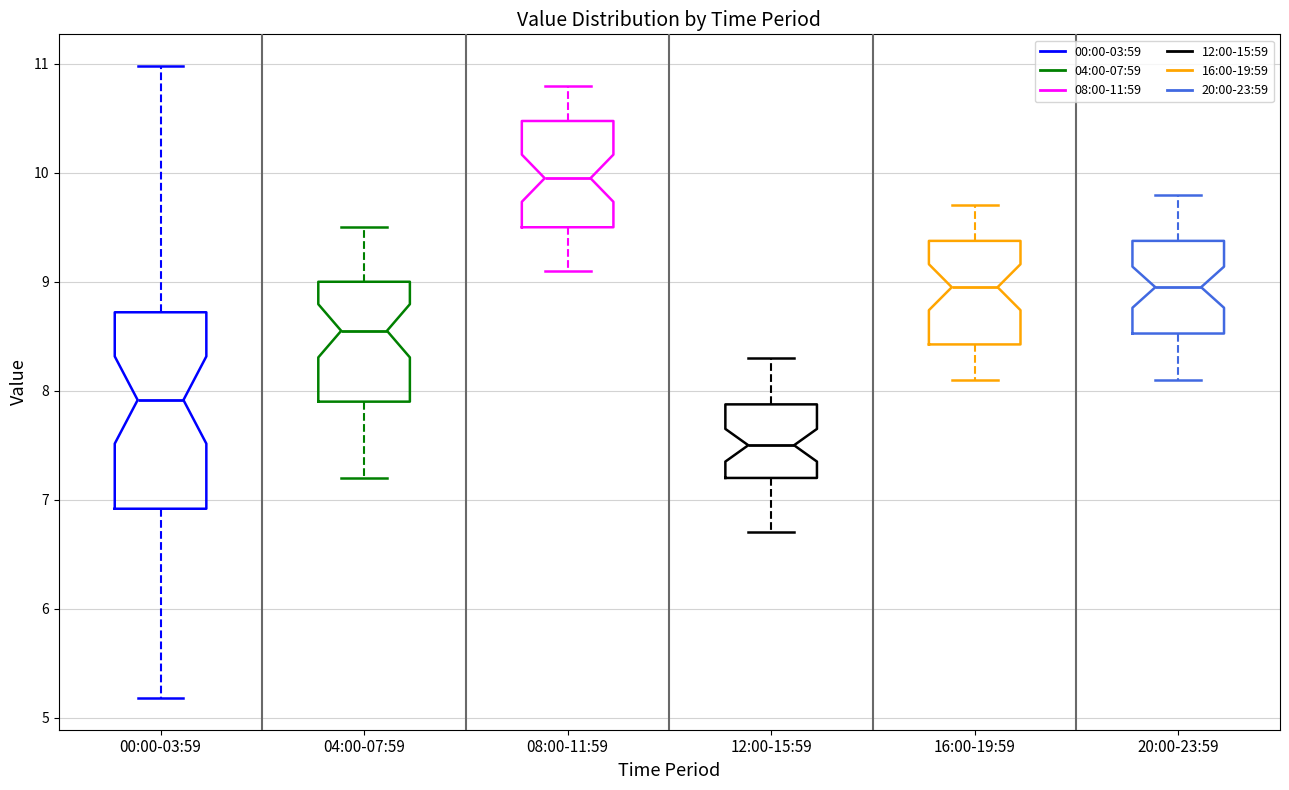

Reading left to right, read every box against the y-axis: the position of its median line, the range the box covers, and the ends of its whiskers. The values are not printed on the chart, so give them approximately, as read against the axis.

00:00-03:59: median 7.9, box 6.9 to 8.7, whiskers 5.2 to 11.0
04:00-07:59: median 8.6, box 7.9 to 9.0, whiskers 7.2 to 9.5
08:00-11:59: median 10.0, box 9.5 to 10.5, whiskers 9.1 to 10.8
12:00-15:59: median 7.5, box 7.2 to 7.9, whiskers 6.7 to 8.3
16:00-19:59: median 9.0, box 8.4 to 9.4, whiskers 8.1 to 9.7
20:00-23:59: median 9.0, box 8.5 to 9.4, whiskers 8.1 to 9.8